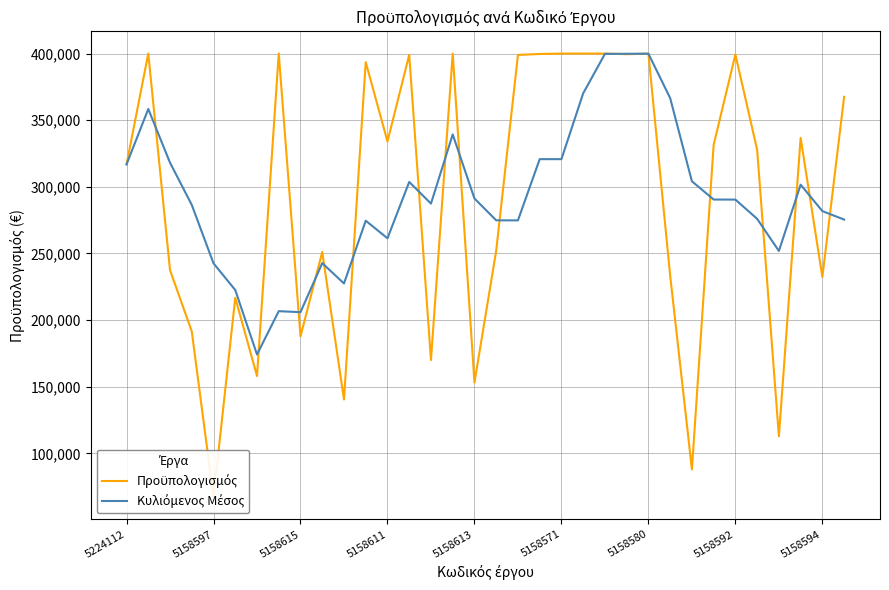

At 5158615, list the series in order from largest to smallest.

Κυλιόμενος Μέσος, Προϋπολογισμός